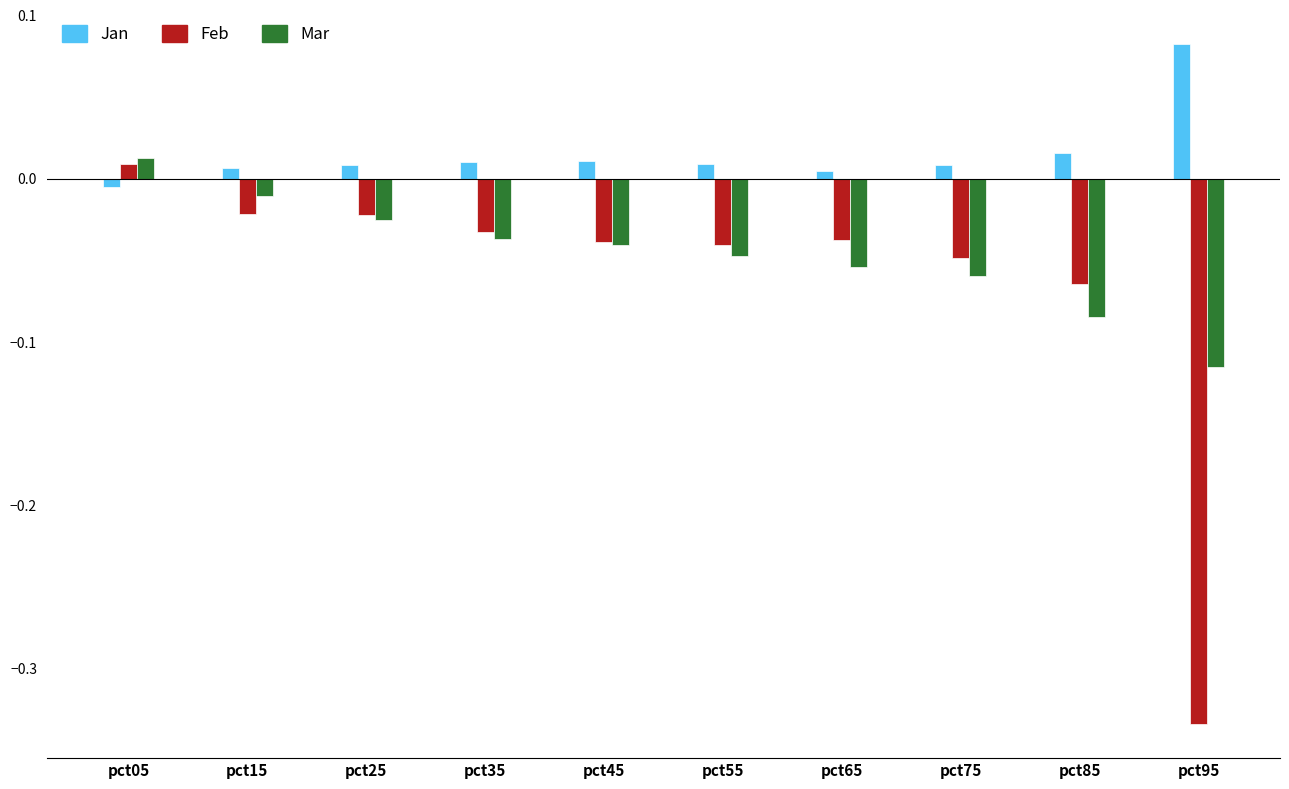

Which series has the largest range (max minus min)?

Feb